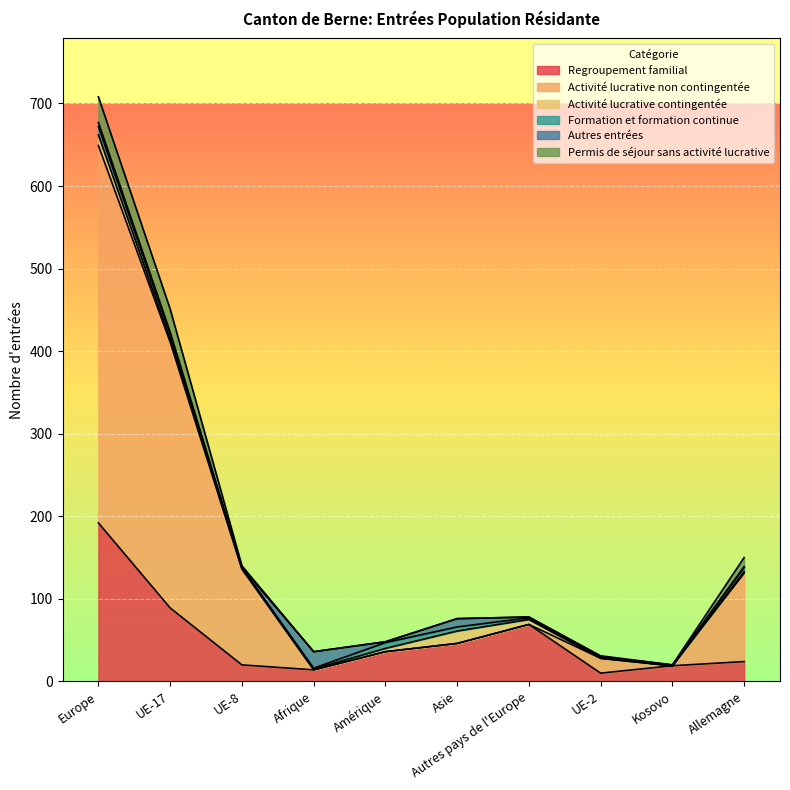

What is the label of the 8th point from the right?

UE-8